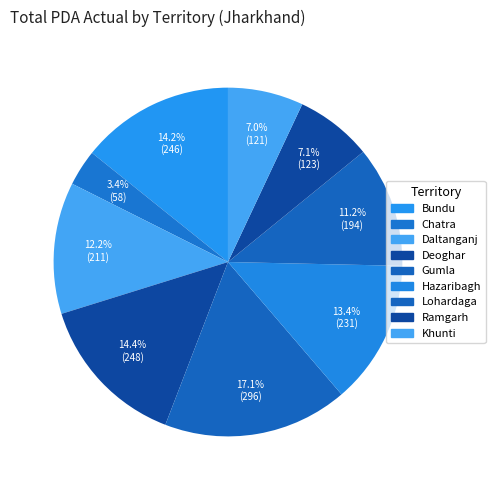

Is there any slice that represents more than half of the pie?

No